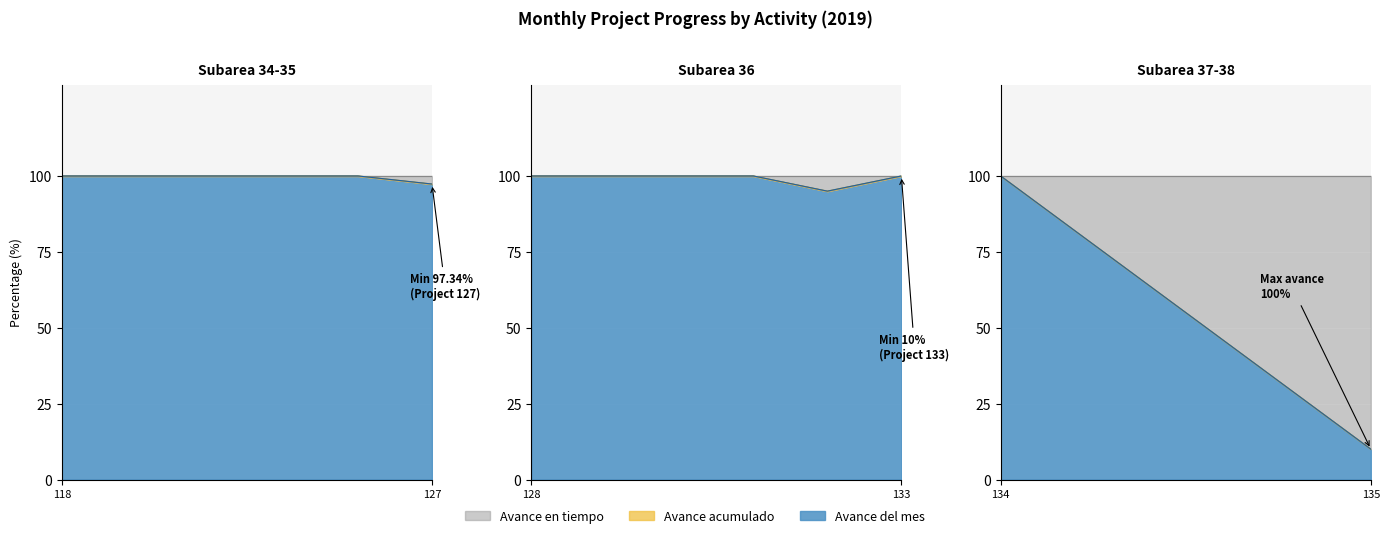

What are all the series names shown in the legend?

Avance en tiempo, Avance acumulado, Avance del mes